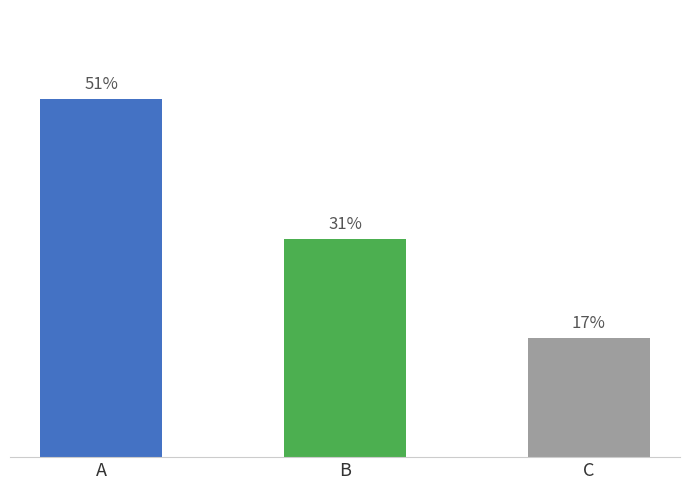

List the labels in order of value, largest first.

A, B, C